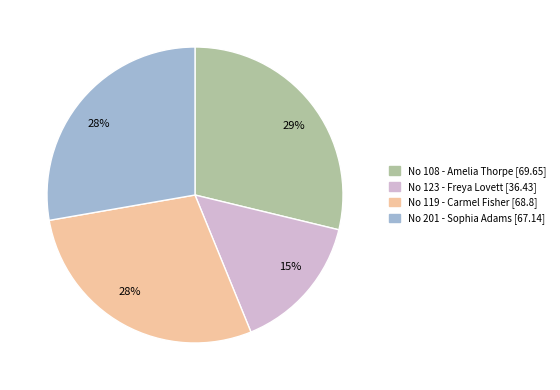

Is there any slice that represents more than half of the pie?

No